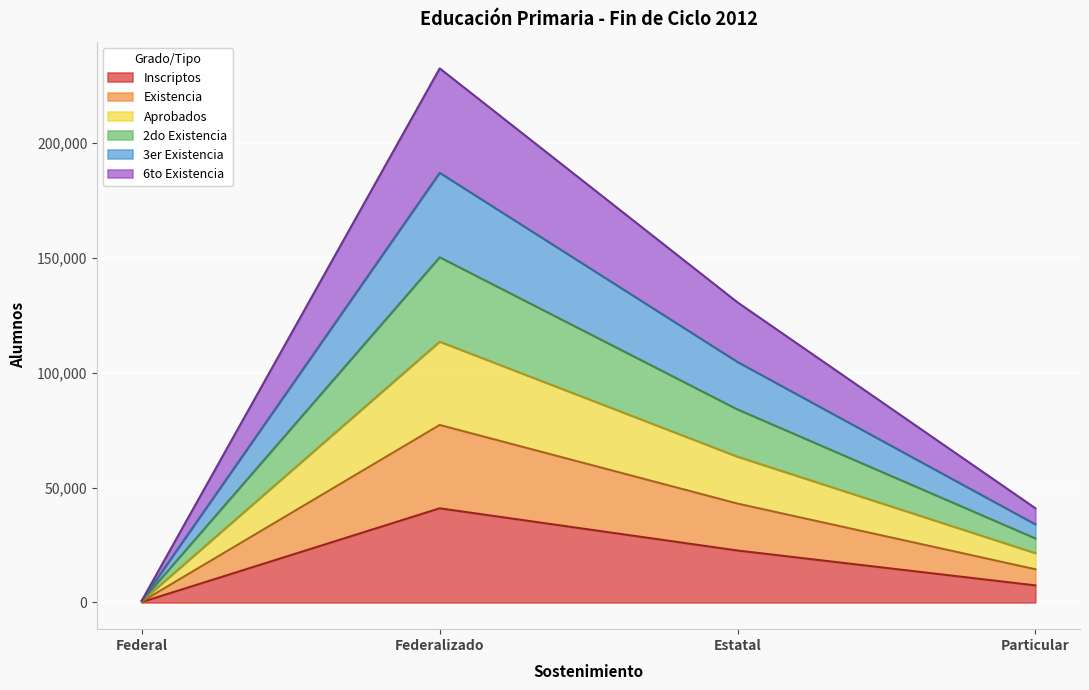

What is the highest value of the Inscriptos series?

41006